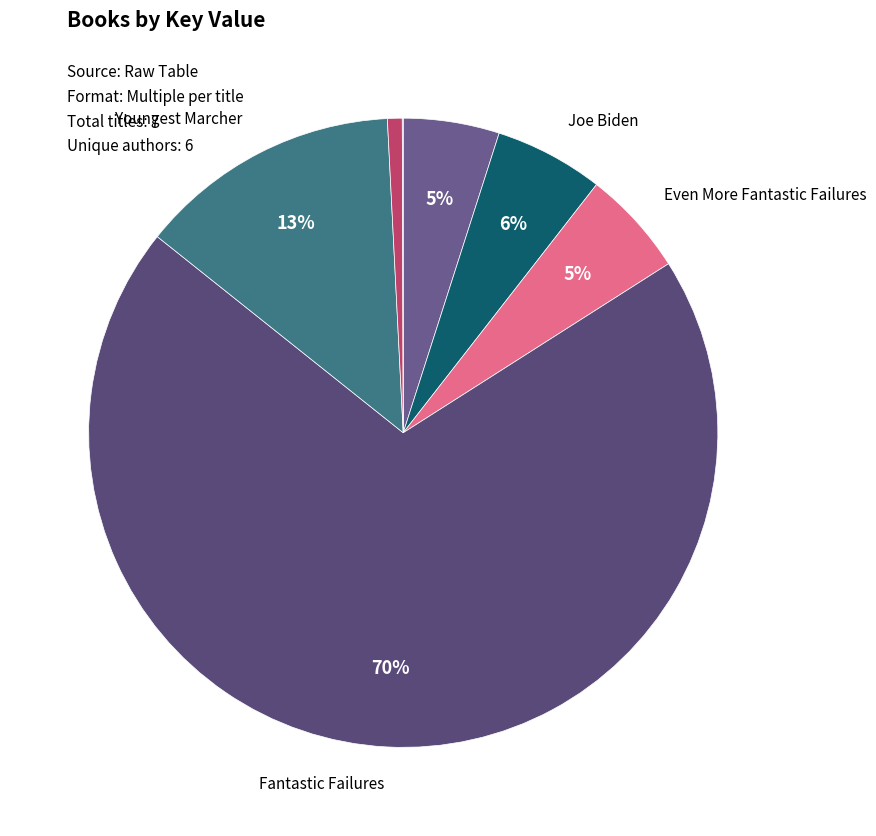

What is the largest slice in the pie chart?

Fantastic Failures